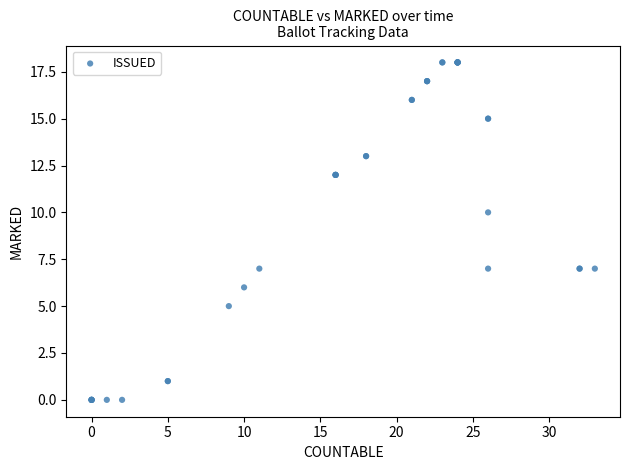

What Y value in the scatter plot is closest to 9?

10